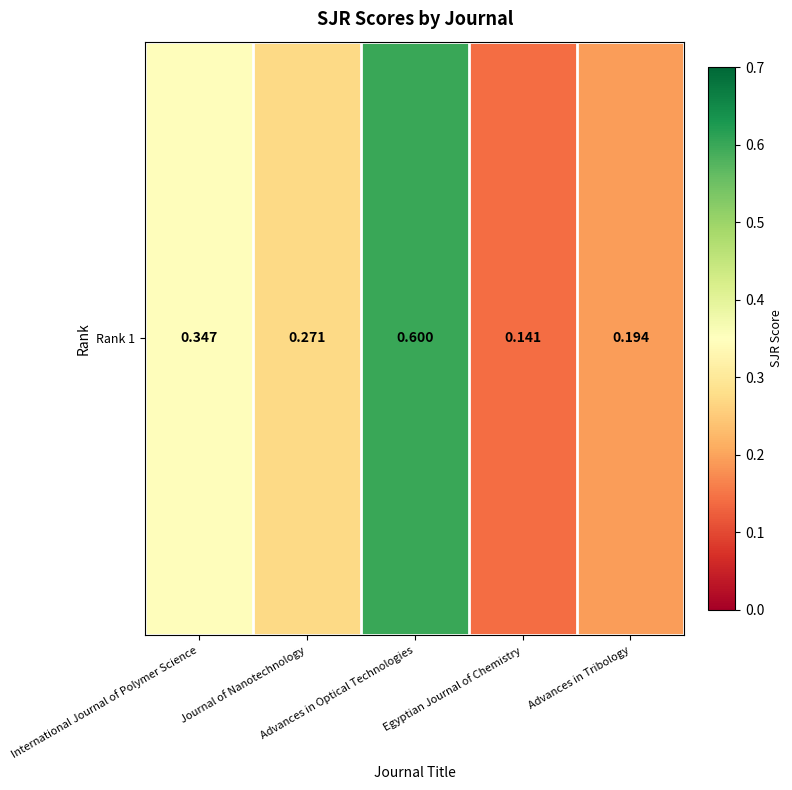

What is the difference between the values at Advances in Tribology and Egyptian Journal of Chemistry?

0.1